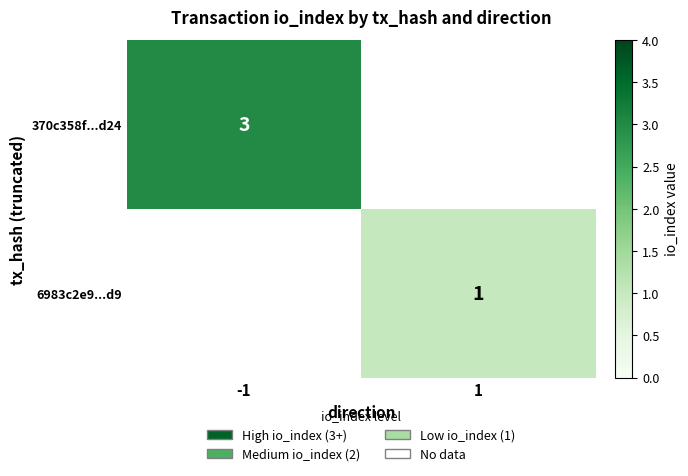

Which category has the lowest value across all series?

1